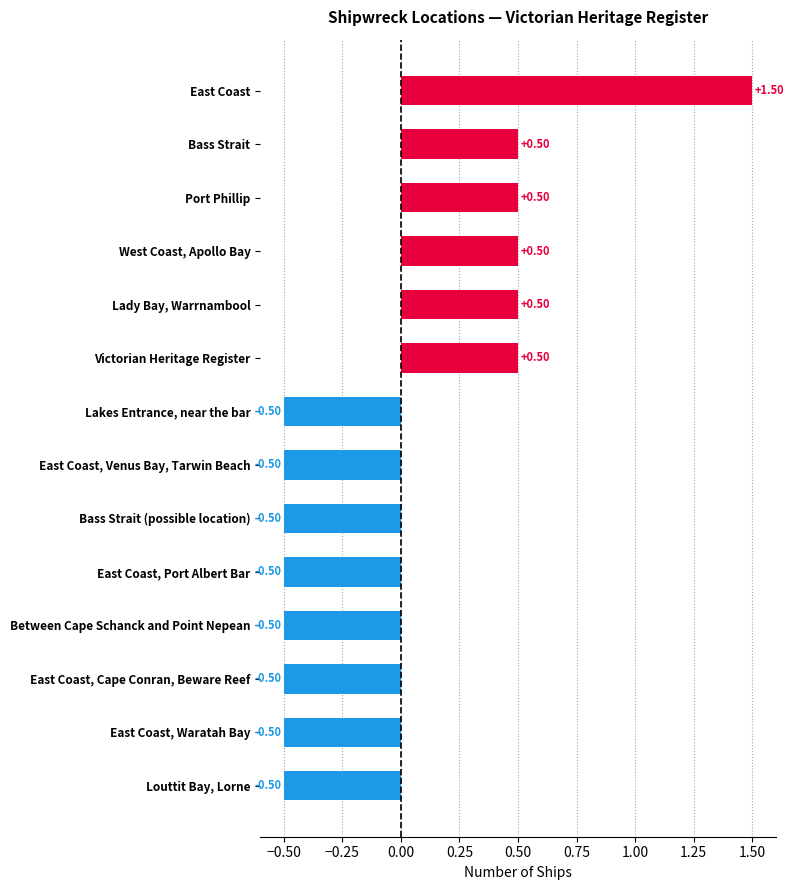

Which category has the highest value across all series?

East Coast